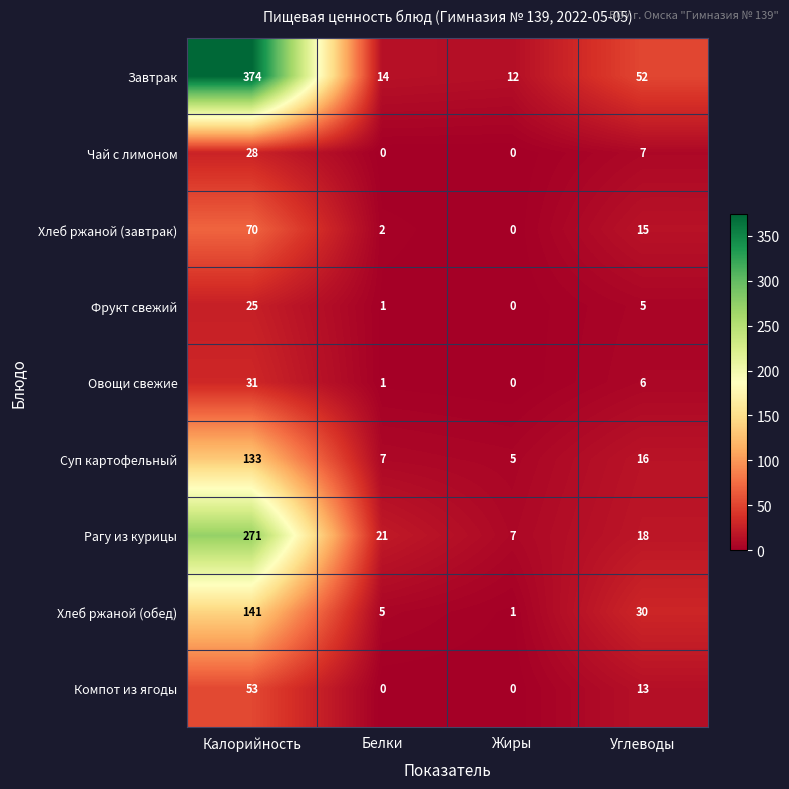

True or false: Завтрак has a value of 14 at Белки.

True